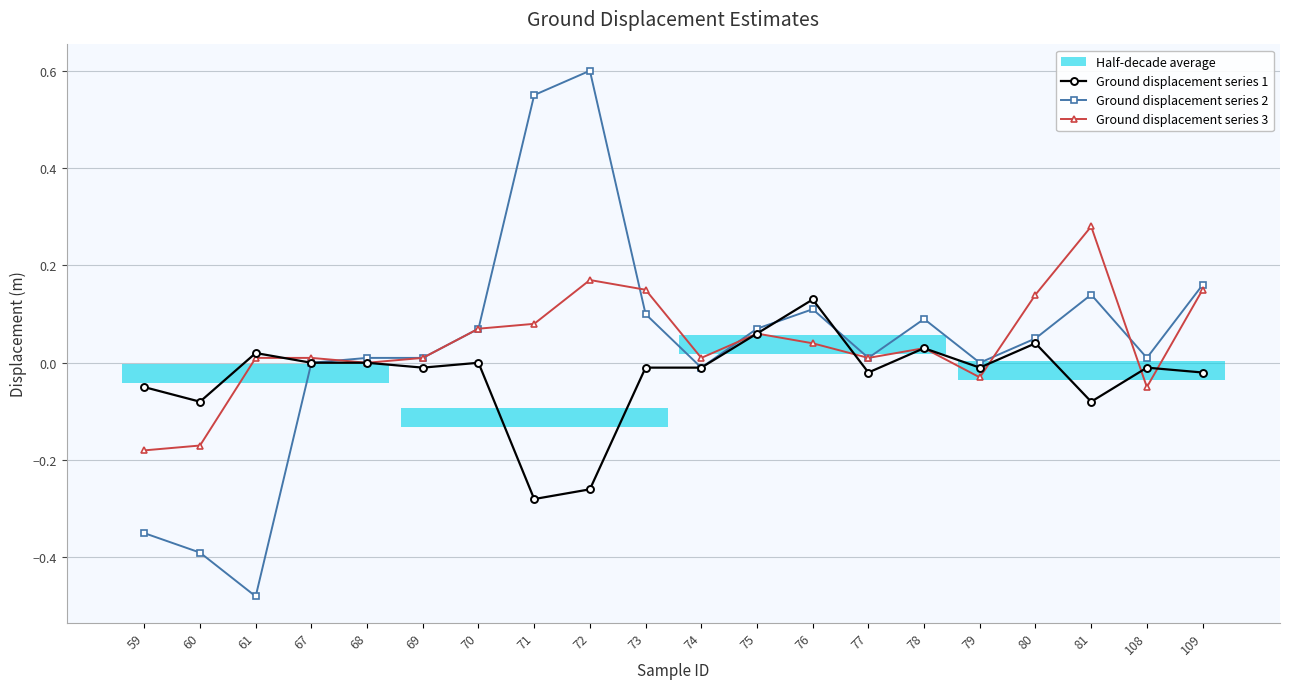

Where do Ground displacement series 3 and Ground displacement series 2 first cross each other?

67 and 68